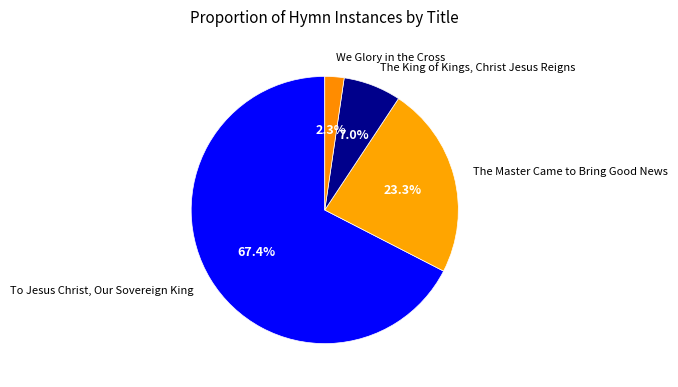

To the nearest percent, what is the combined percentage of To Jesus Christ, Our Sovereign King and We Glory in the Cross?

70%